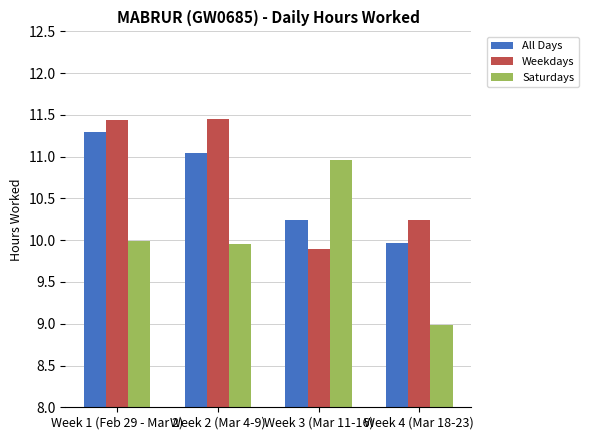

Where does the Weekdays series first go above 11?

Week 1 (Feb 29 - Mar 2)